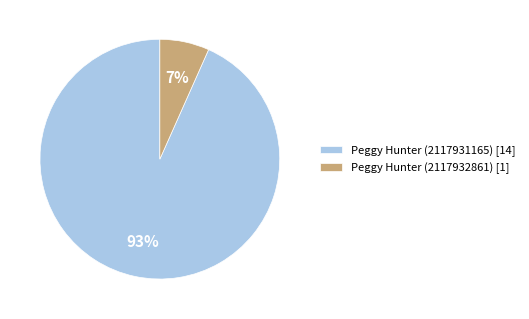

What is the majority slice?

Peggy Hunter (2117931165)